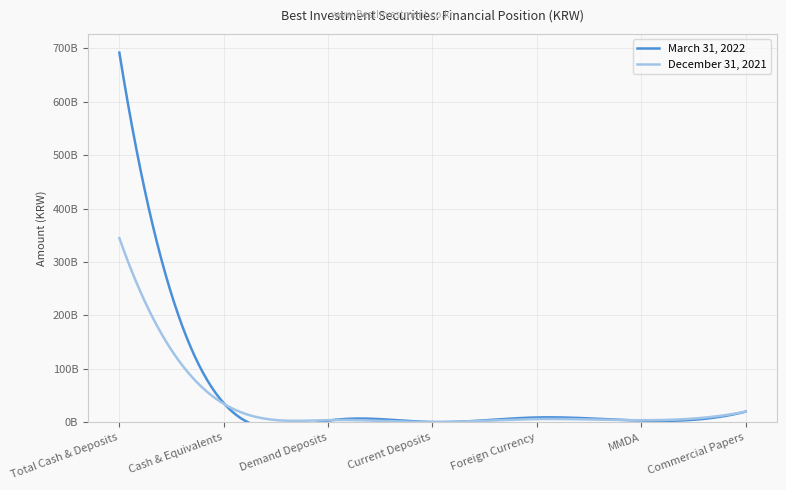

What is the total value across all series at MMDA?

7100000000